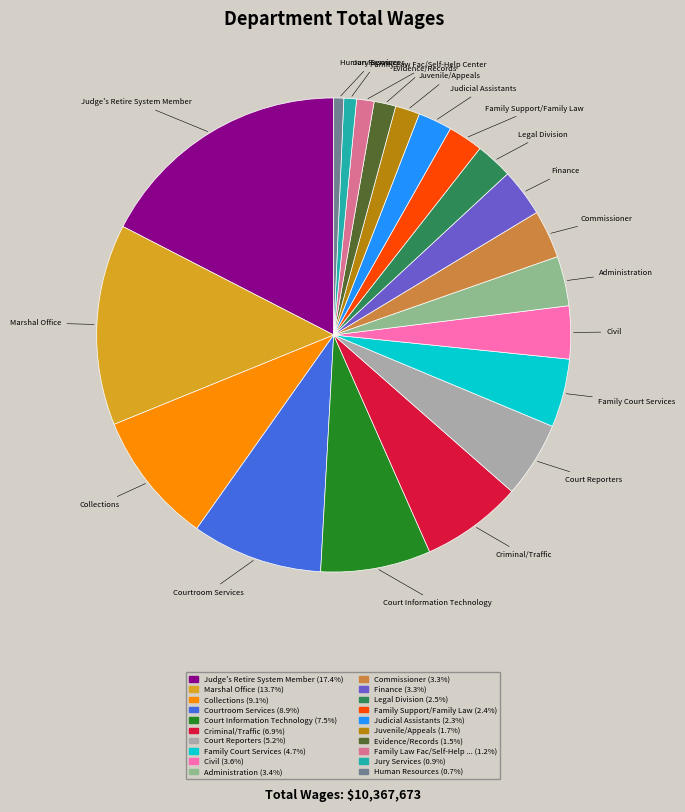

Is the sum of Family Law Fac/Self-Help ... (1.2%) and Administration (3.4%) greater than half?

No